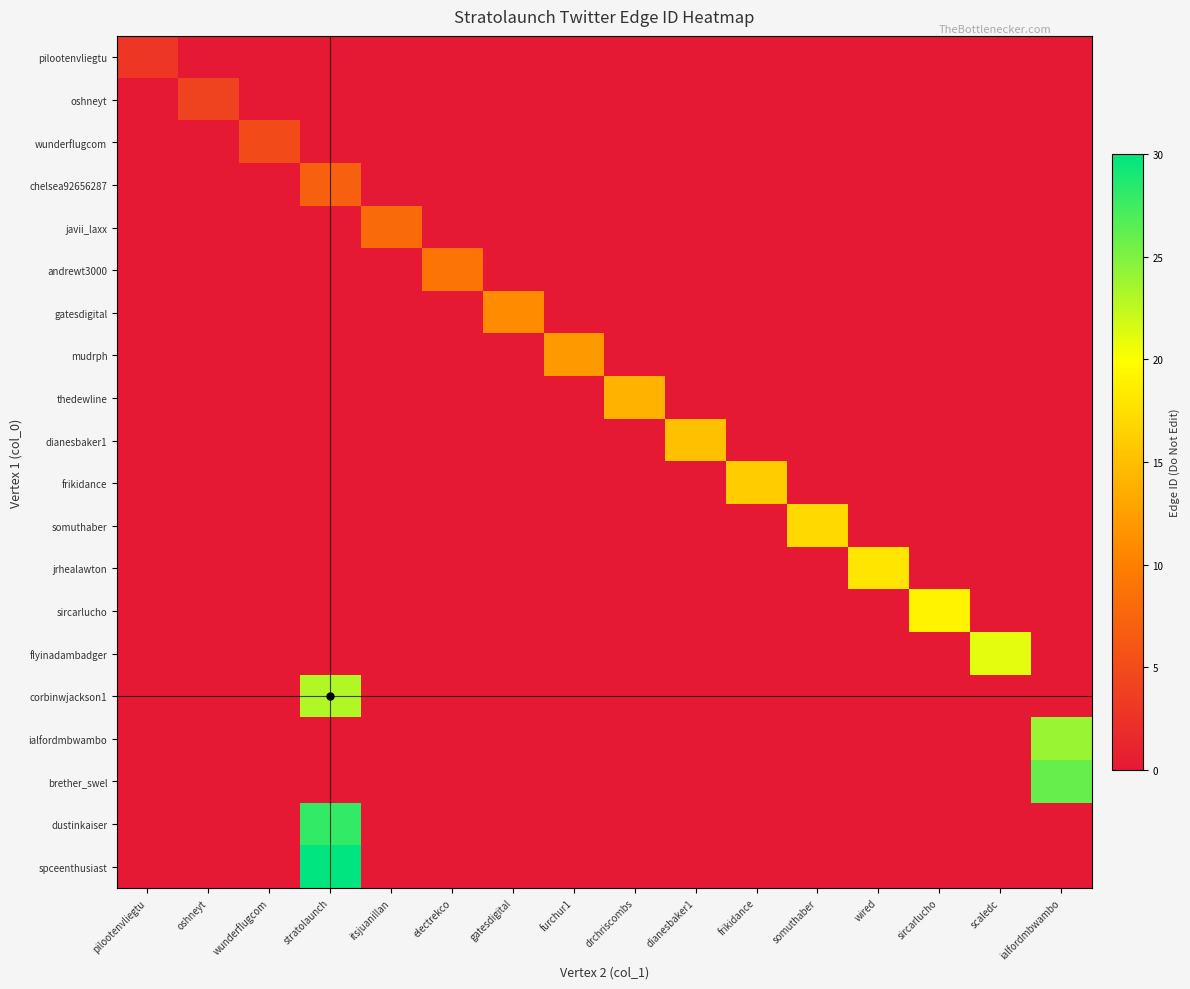

What is the total value across all series at gatesdigital?

11